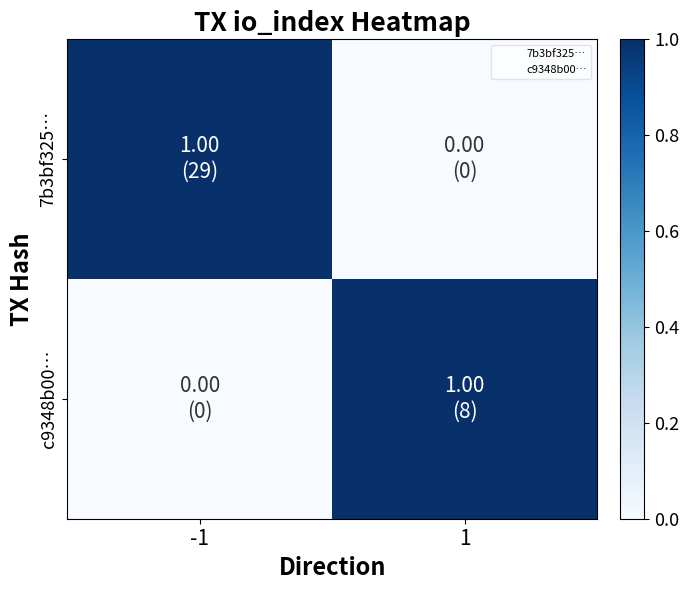

Reading right to left, list all the values displayed in this chart.

7b3bf325…: 1=0	-1=1
c9348b00…: 1=1	-1=0